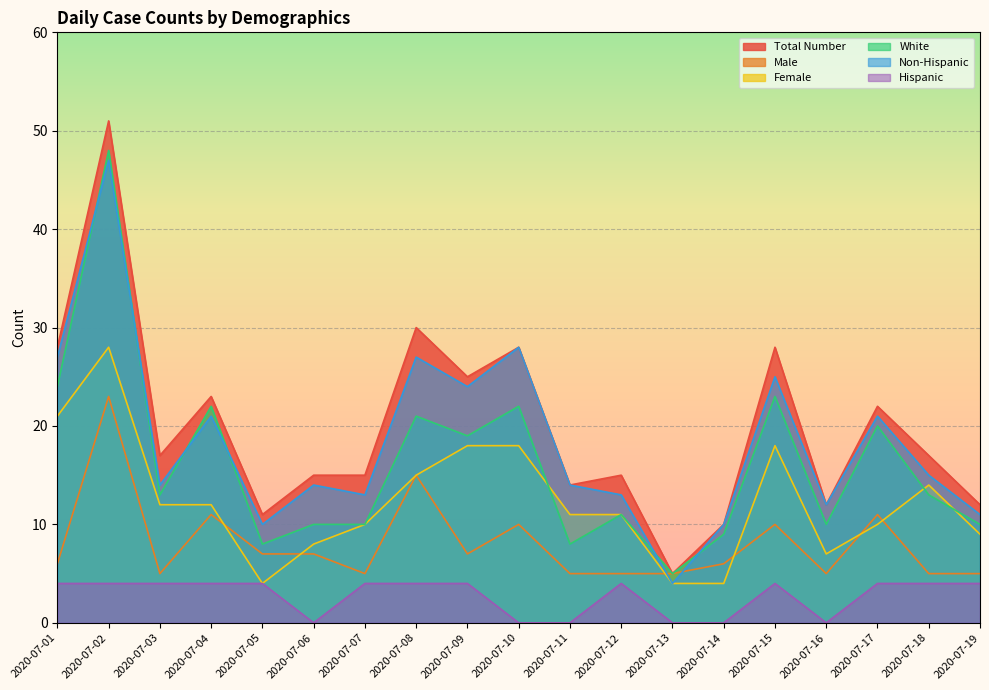

What is the difference between the Female values at 2020-07-18 and 2020-07-06?

6